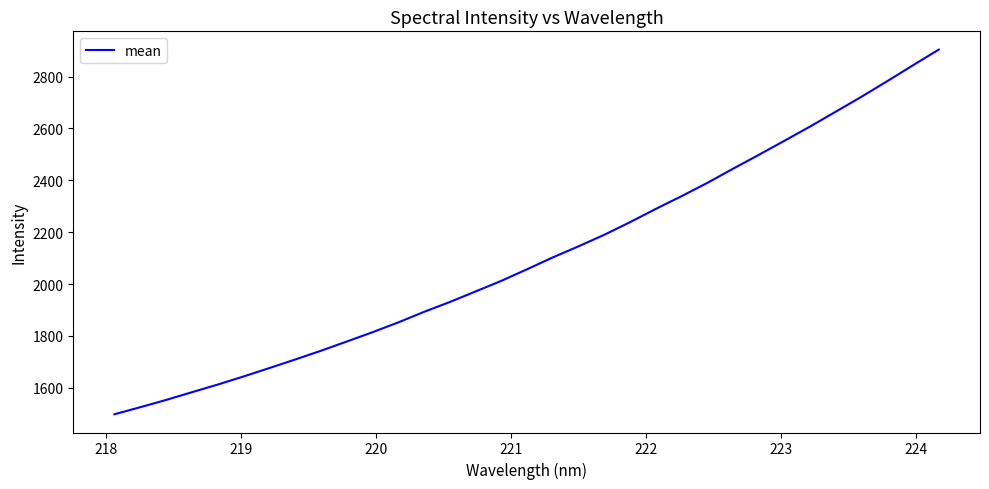

How many series are shown in this chart?

1